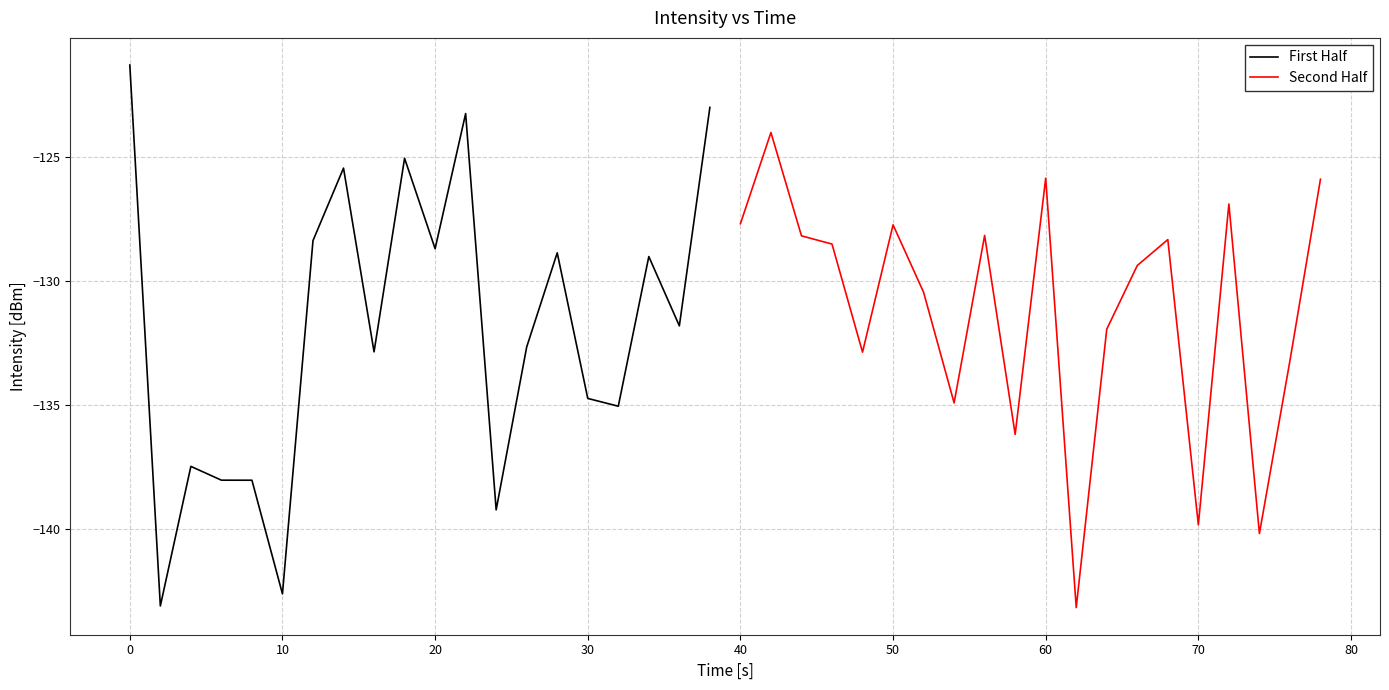

The First Half series shows -193.6 at 11. True or false?

False